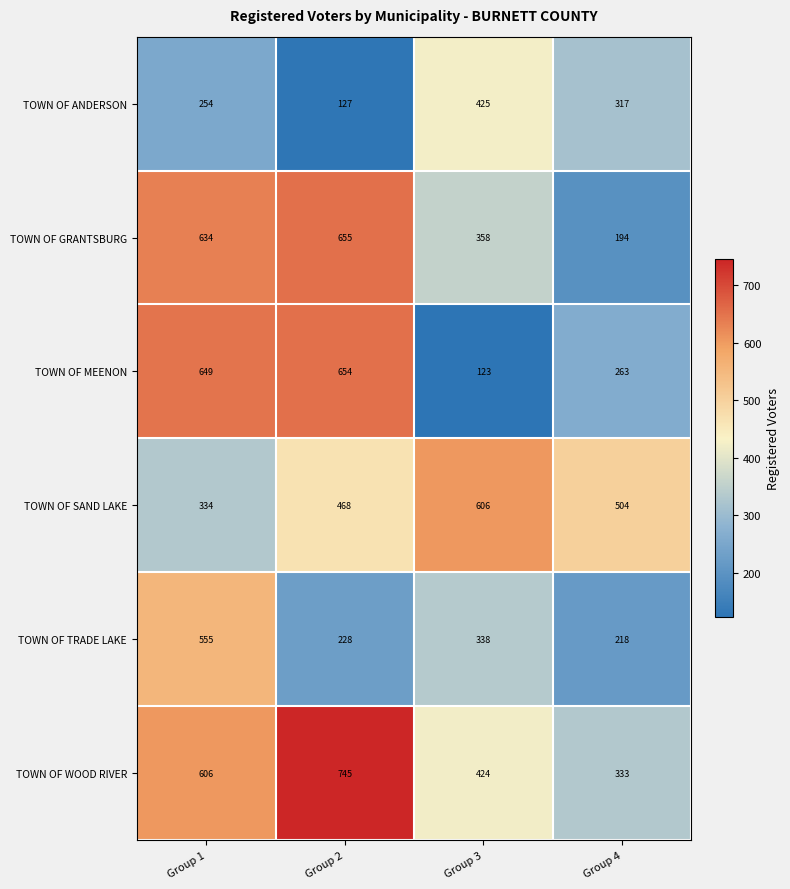

At how many categories does at least one series exceed 433?

4